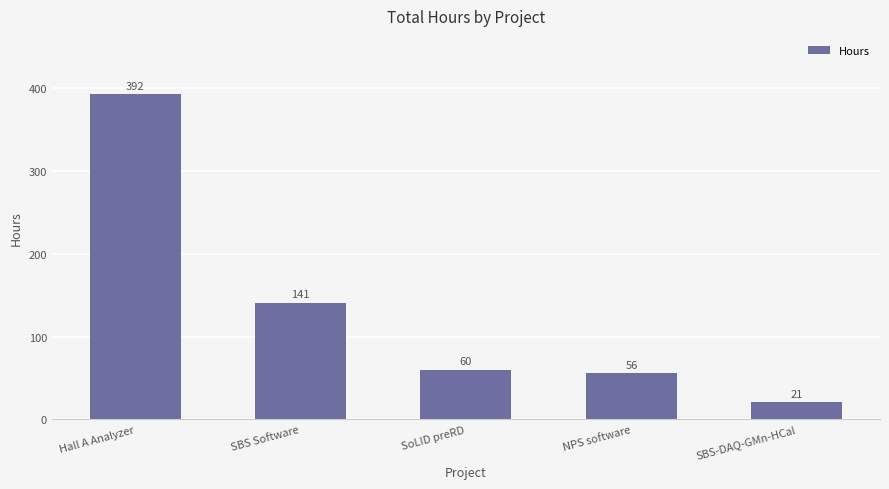

Where is the data nearest to the value 206?

SBS Software